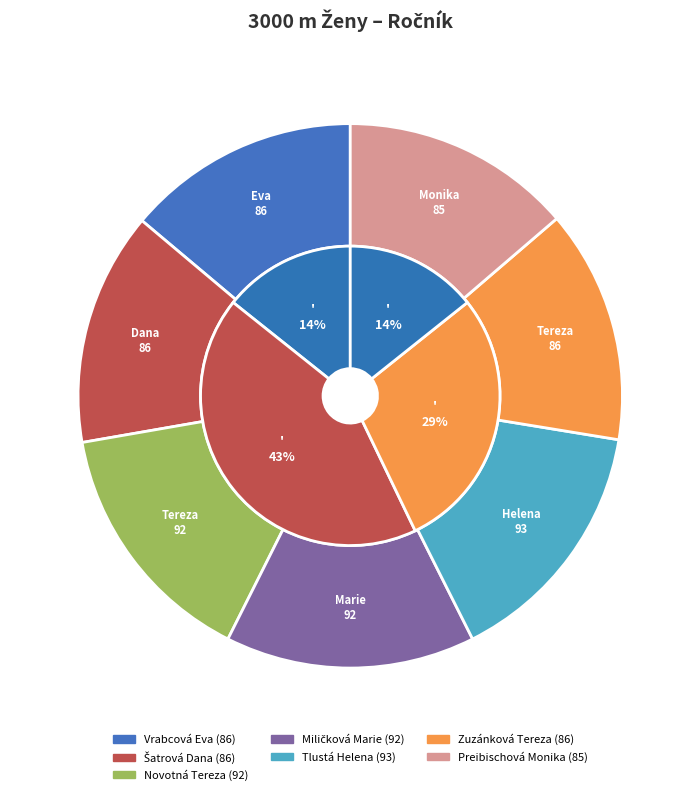

To the nearest percent, what portion does Miličková Marie represent?

15%